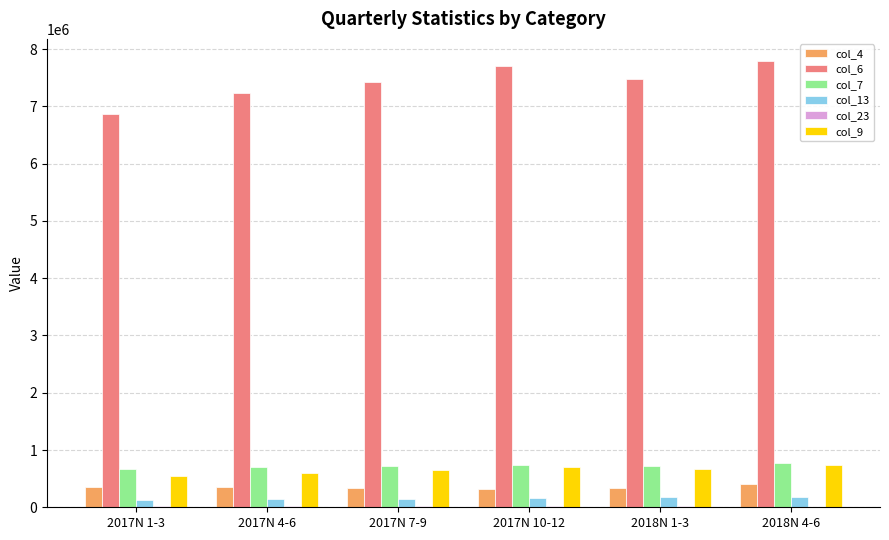

What is the maximum value shown in the chart?

7788149